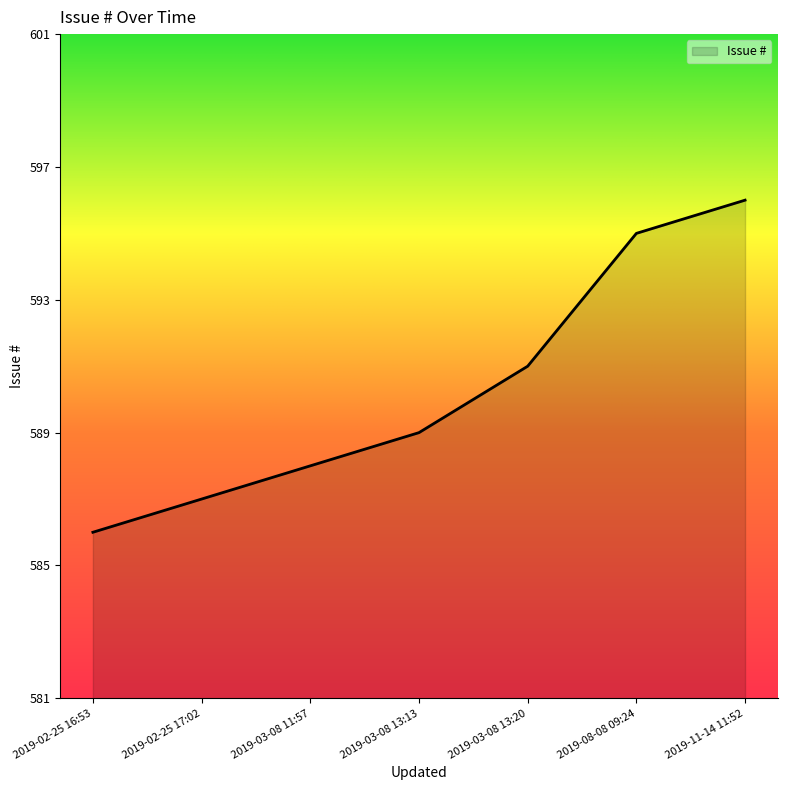

What is the difference between the maximum and minimum values?

10